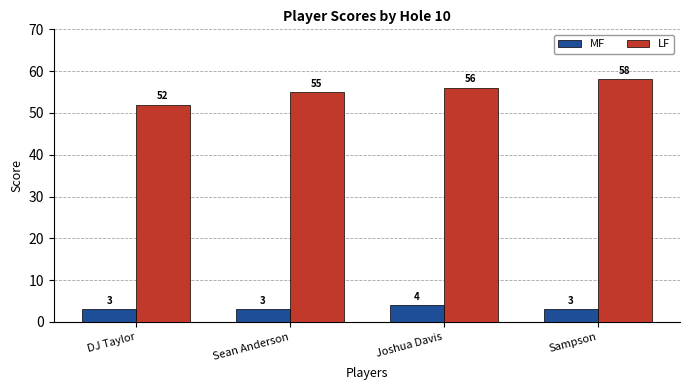

Which category has the highest value across all series?

Sampson